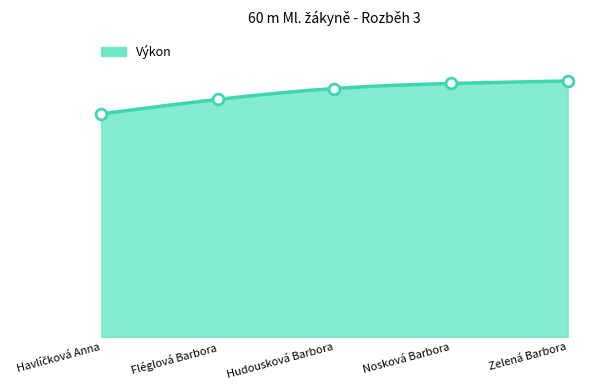

What is the change in value from Havlíčková Anna to Zelená Barbora?

+1.3